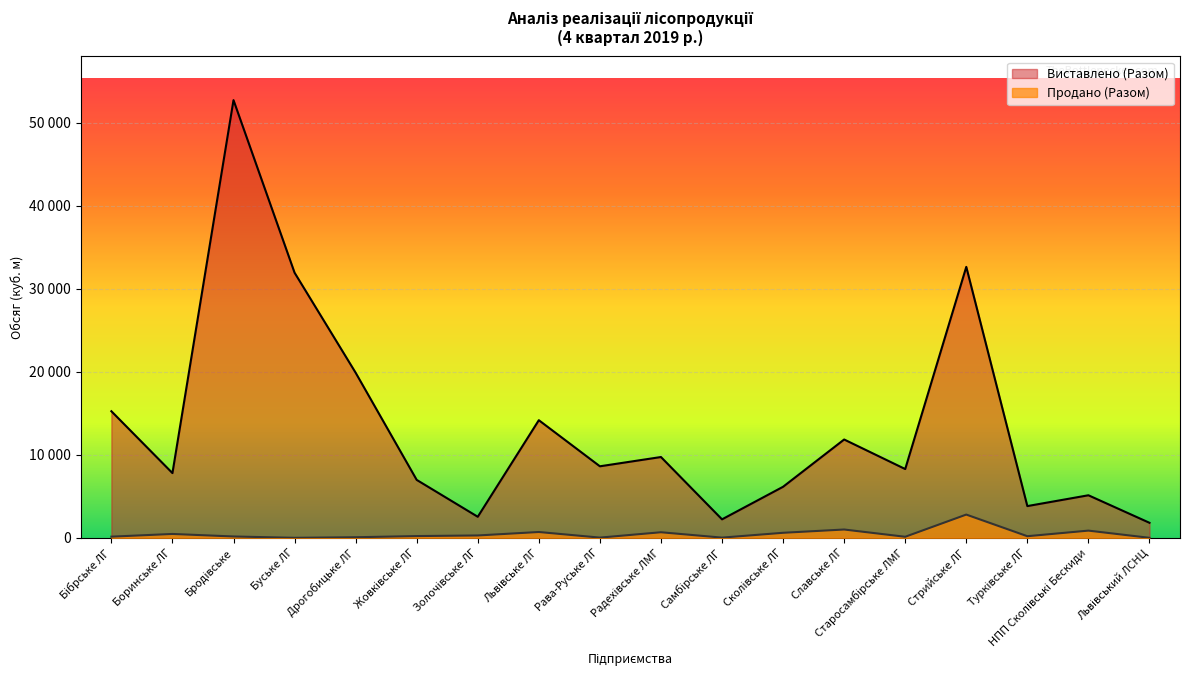

What is the label of the 5th point from the left?

Дрогобицьке ЛГ